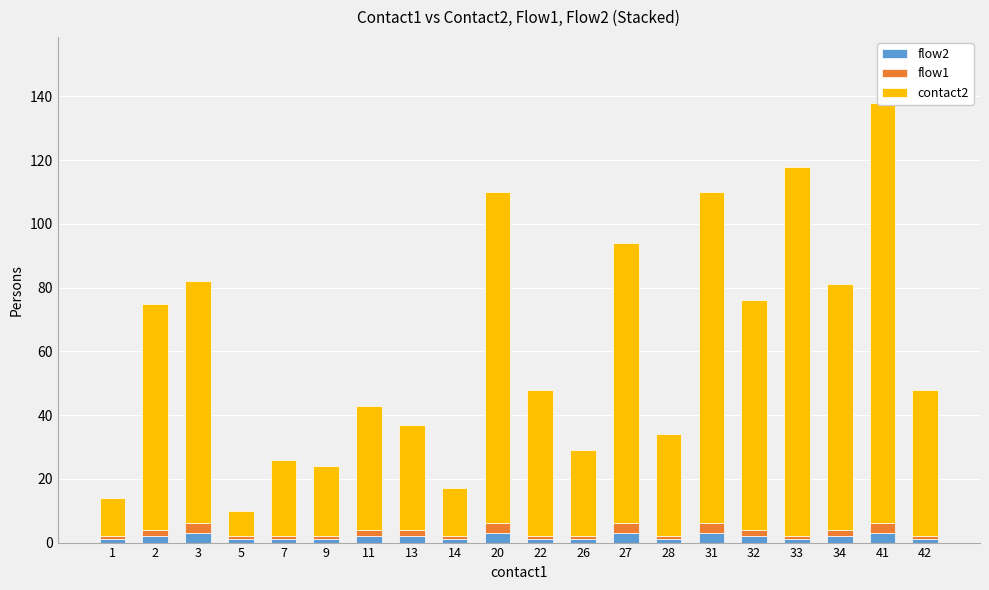

The flow2 series shows 1 at 33. True or false?

True